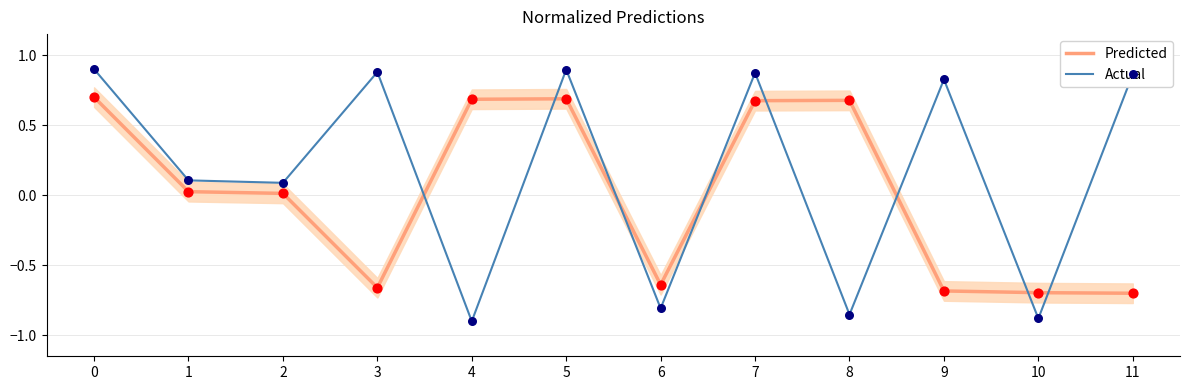

Is the value of Actual at 3 greater than the value of Predicted at 0?

Yes